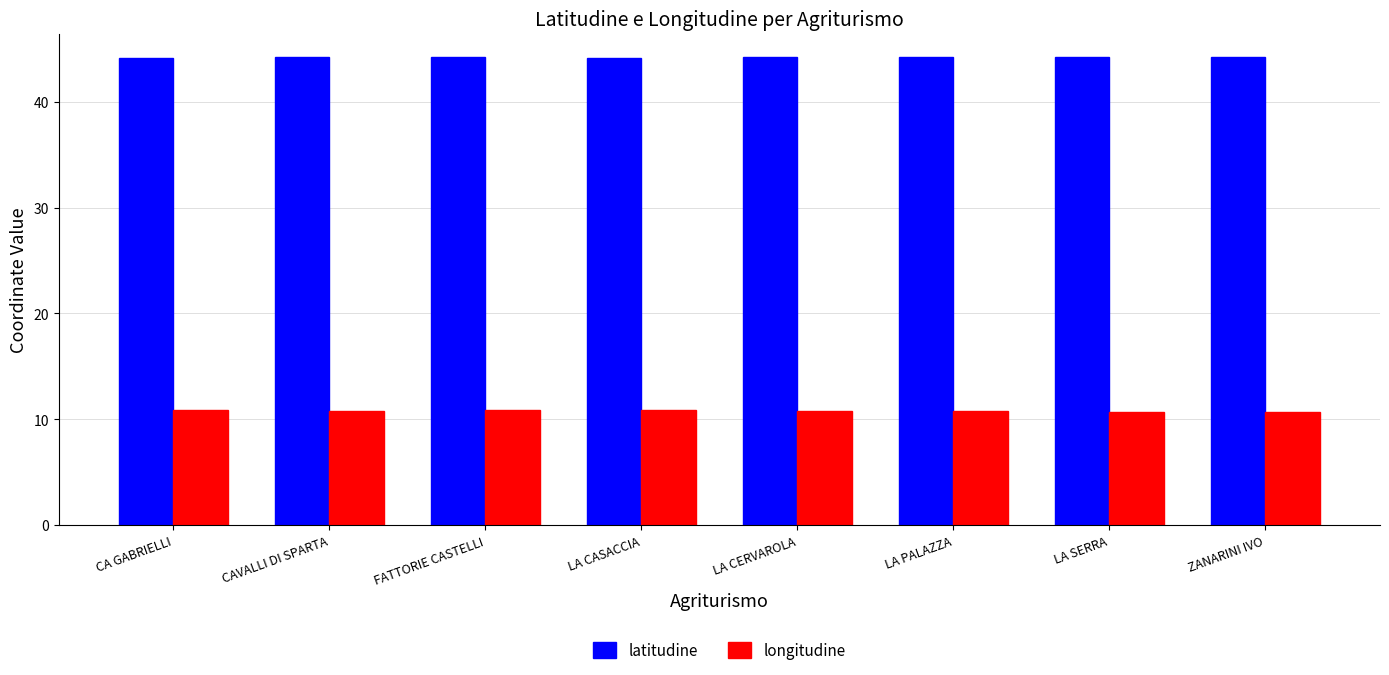

What is the highest value of the latitudine series?

44.2